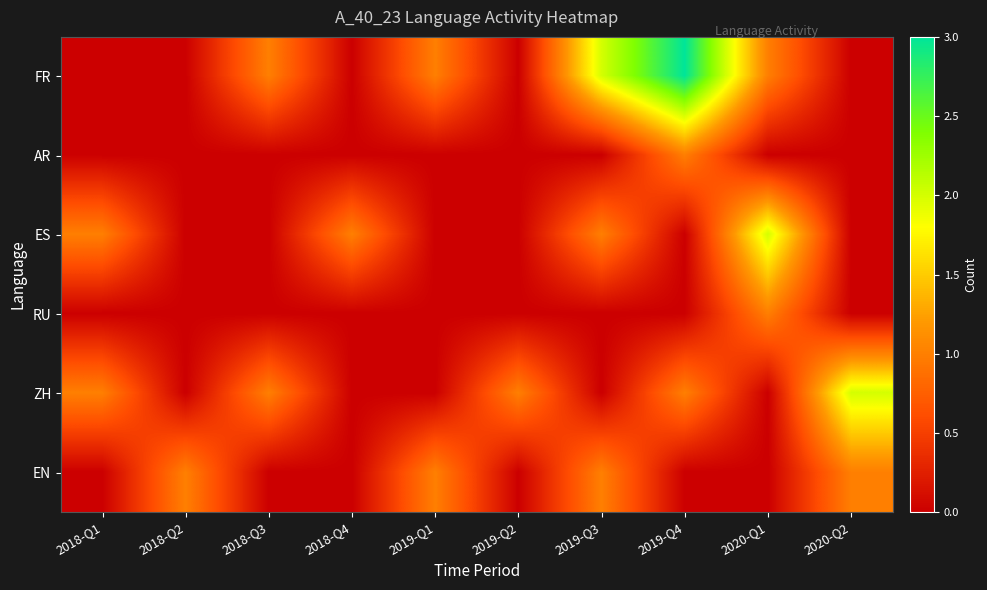

At which category is the sum across all series the highest?

2019-Q4